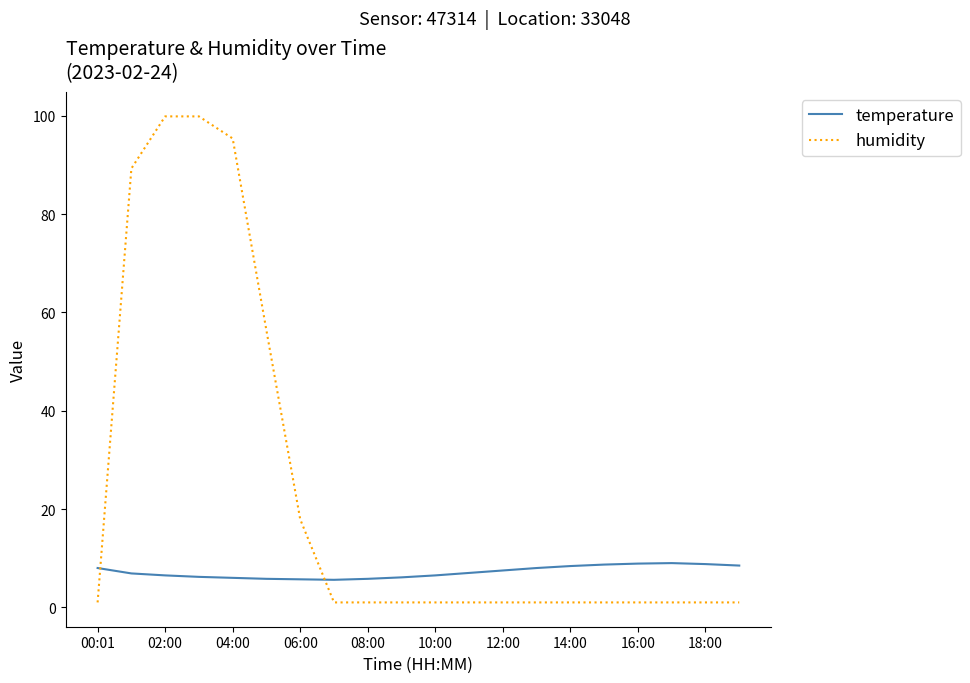

How many lines are shown in the chart?

2